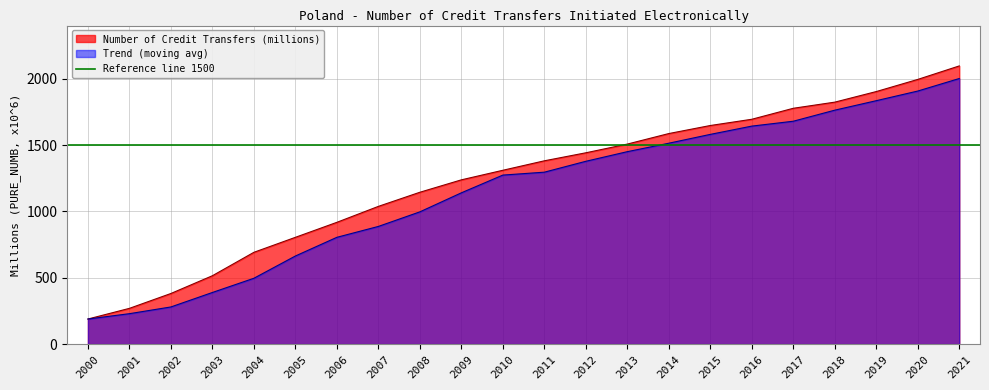

True or false: Trend (moving avg) has a value of 208.6 at 2003.

False